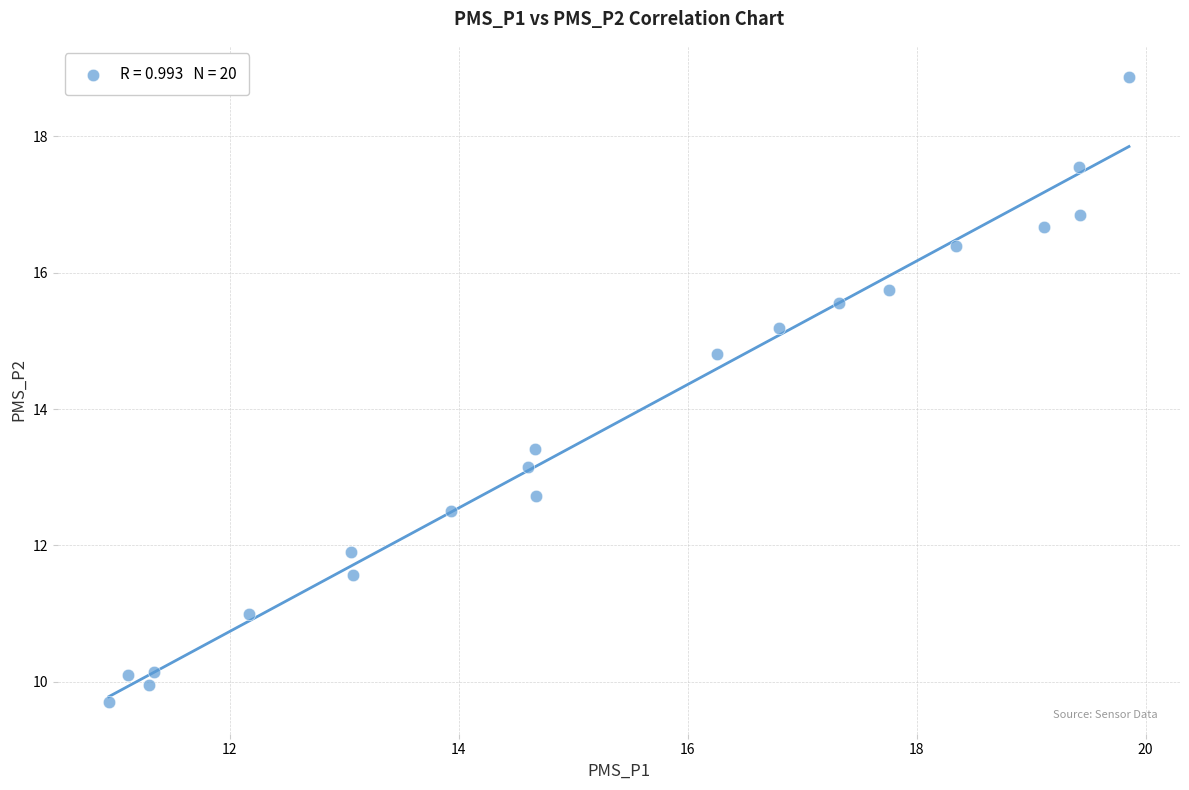

What is the range of Y values (max minus min)?

9.2